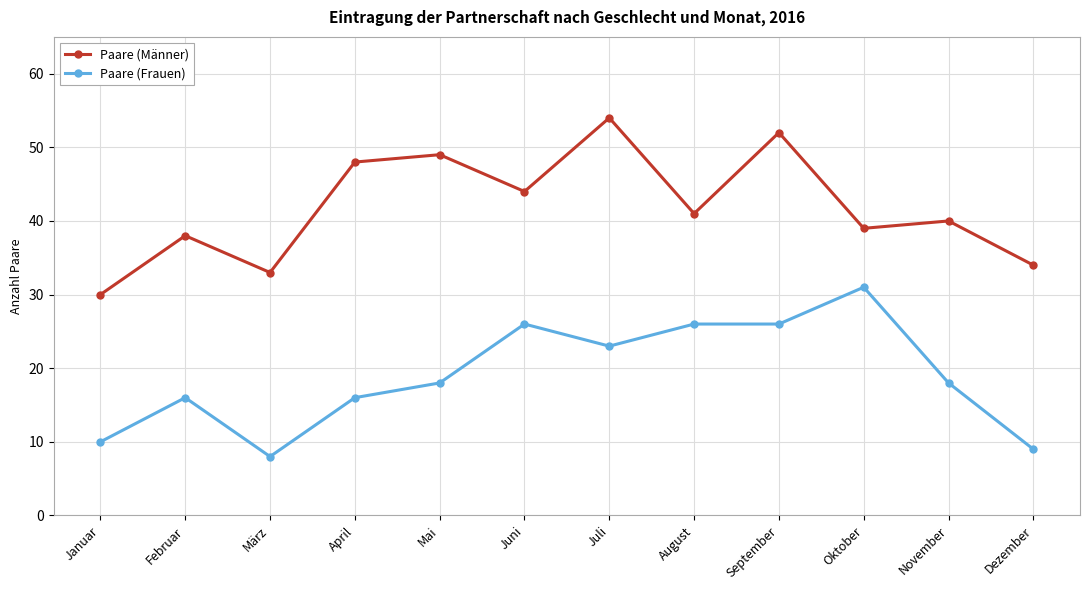

Which label corresponds to the largest value in the chart?

Juli